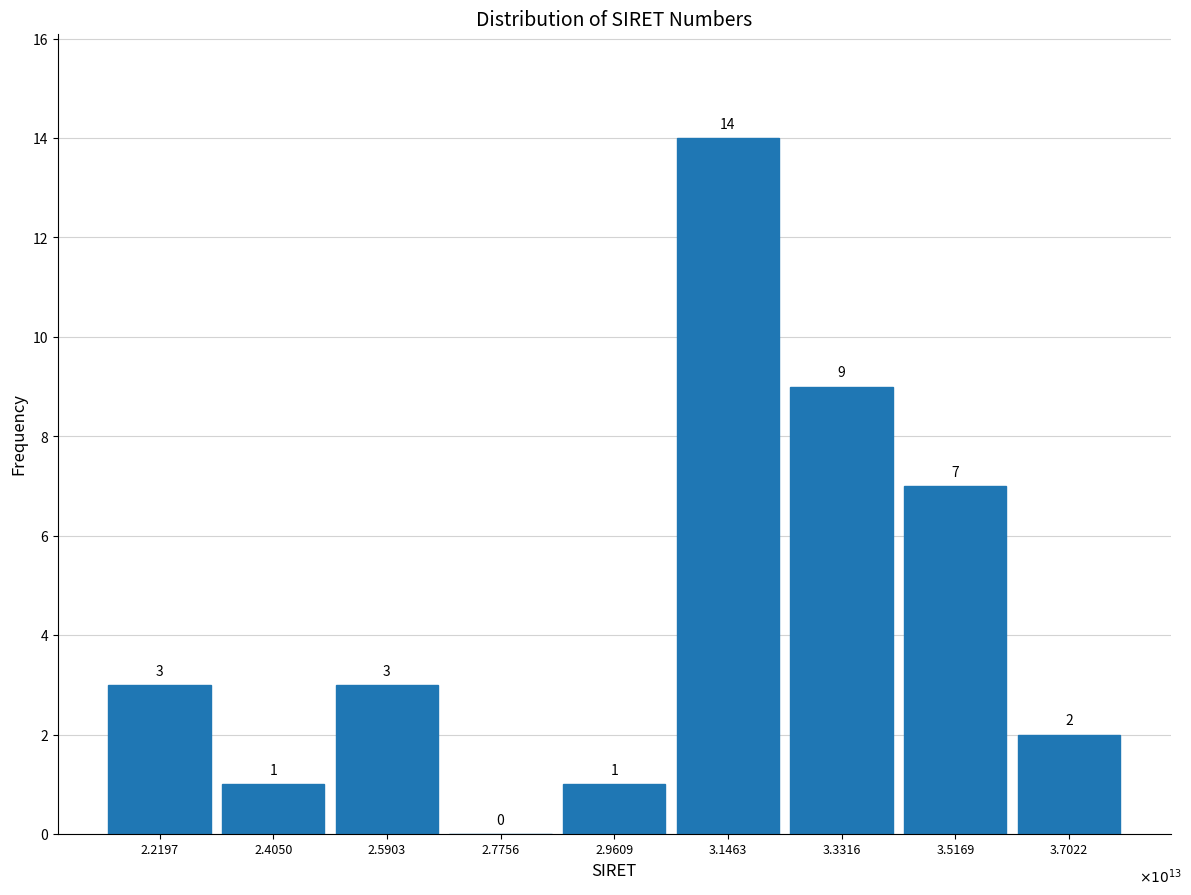

Reading left to right, list all the values displayed in this chart.

2.2197=3	2.4050=1	2.5903=3	2.7756=0	2.9609=1	3.1463=14	3.3316=9	3.5169=7	3.7022=2